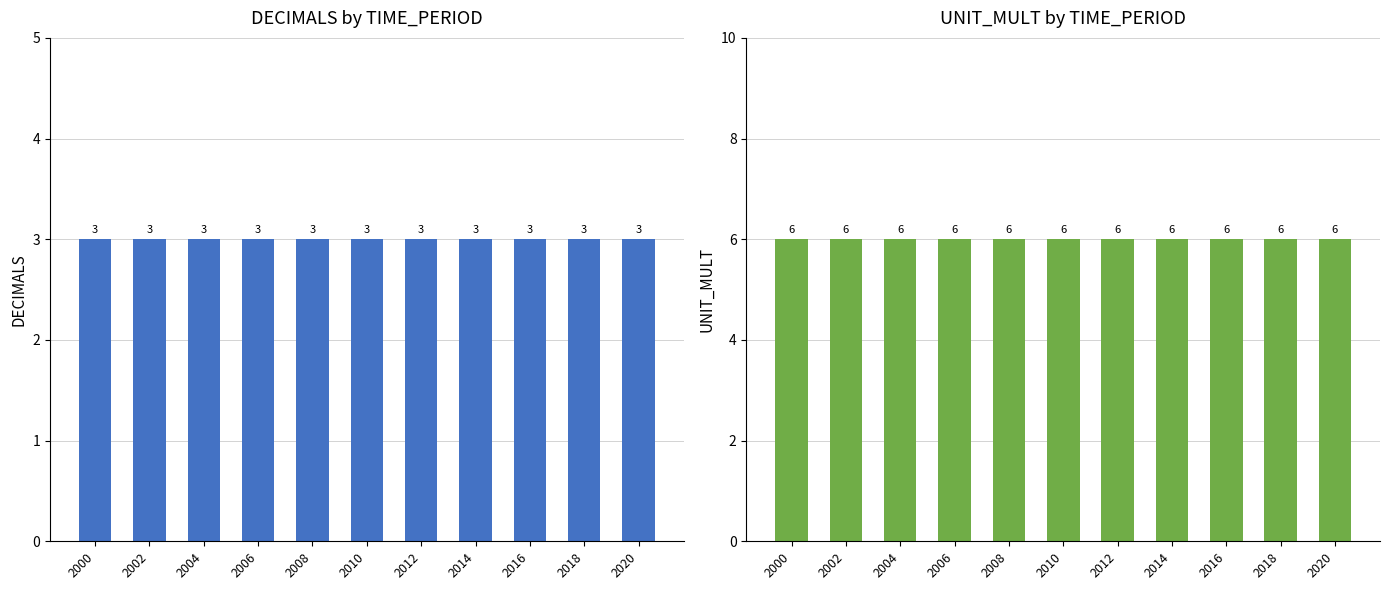

True or false: UNIT_MULT has a value of 6 at 2006.

True